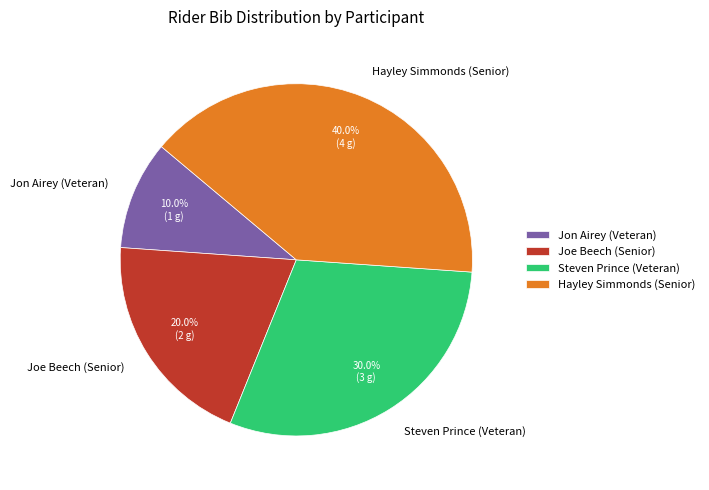

Which category has the biggest portion of the pie?

Hayley Simmonds (Senior)